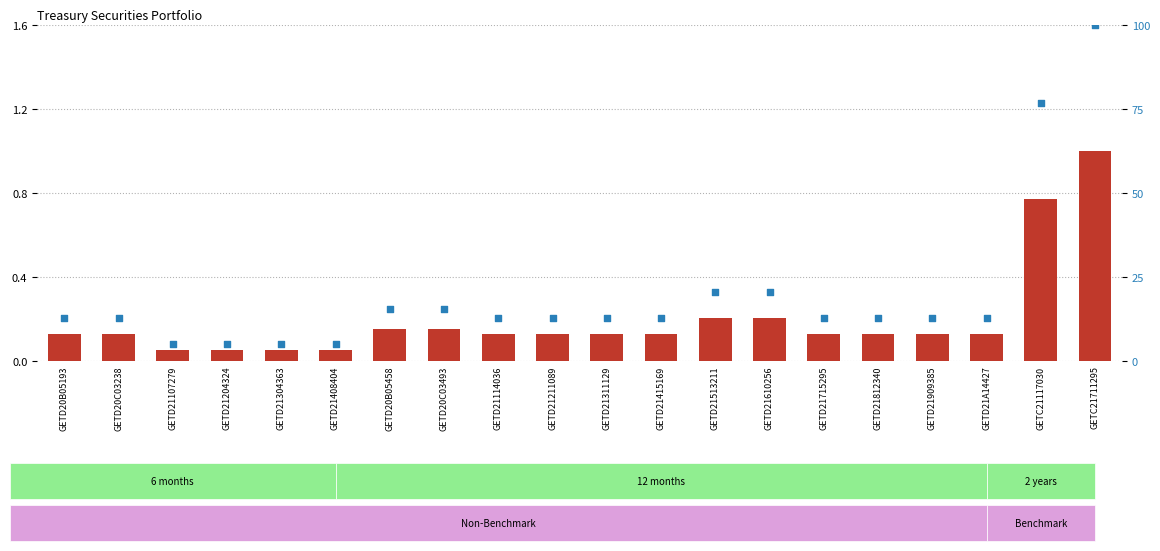

At which category is the sum across all series the highest?

GETC21711295